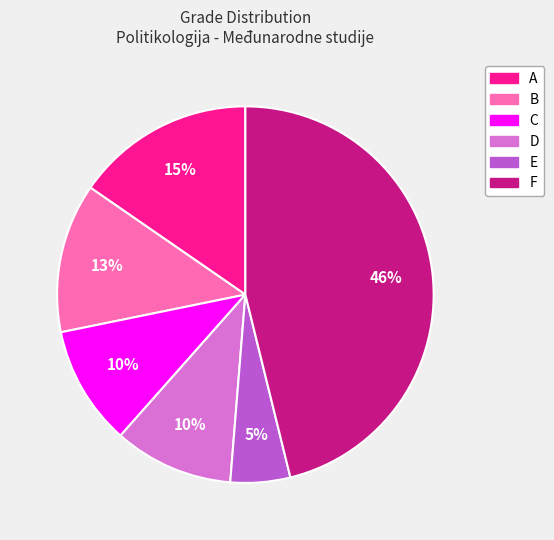

Is there any slice that represents more than half of the pie?

No